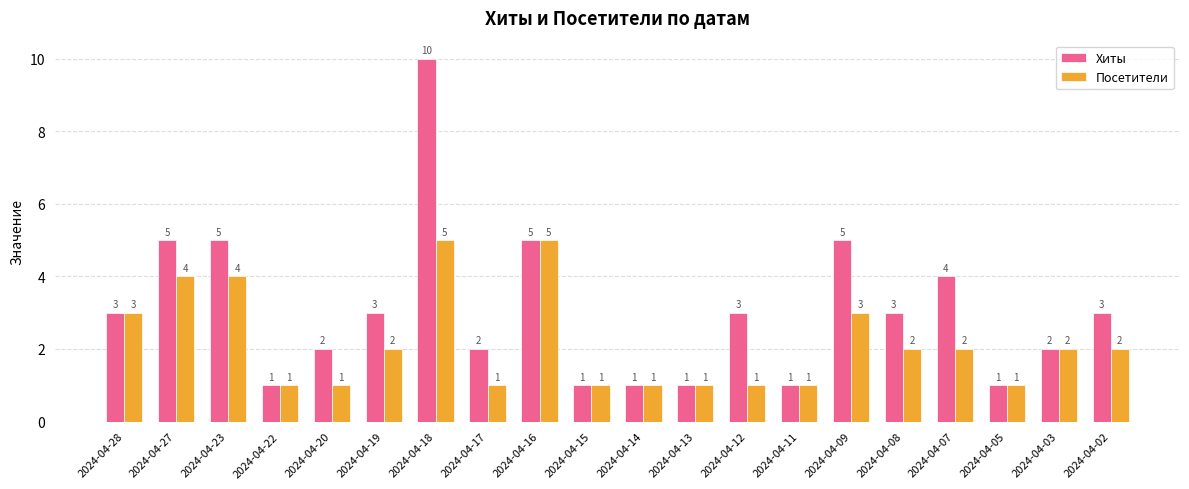

True or false: Посетители has a value of 3 at 2024-04-07.

False